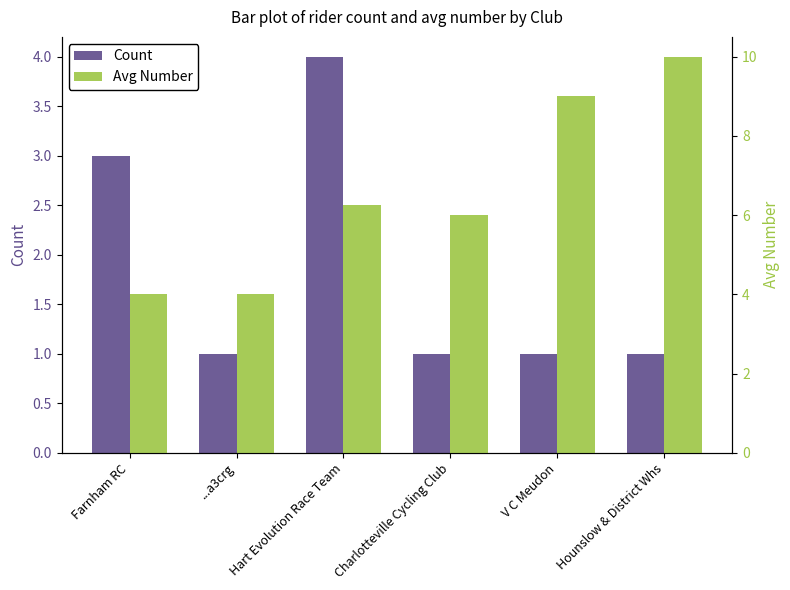

Reading left to right, what are all the values shown in this chart?

Count: Farnham RC=3.0	...a3crg=1.0	Hart Evolution Race Team=4.0	Charlotteville Cycling Club=1.0	V C Meudon=1.0	Hounslow & District Whs=1.0
Avg Number: Farnham RC=4.0	...a3crg=4.0	Hart Evolution Race Team=6.2	Charlotteville Cycling Club=6.0	V C Meudon=9.0	Hounslow & District Whs=10.0